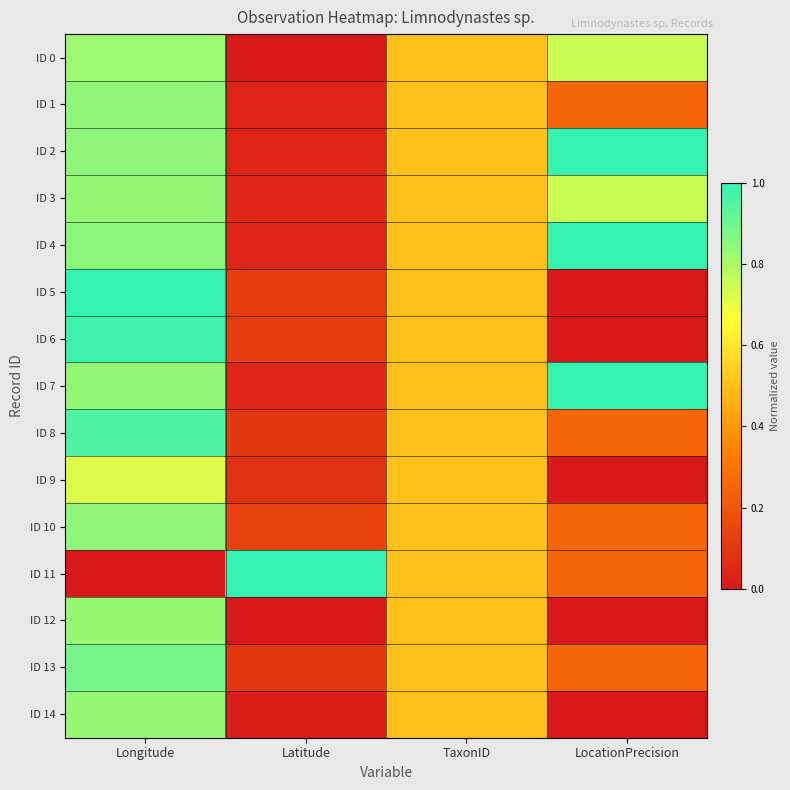

At how many categories does at least one series exceed 0?

4